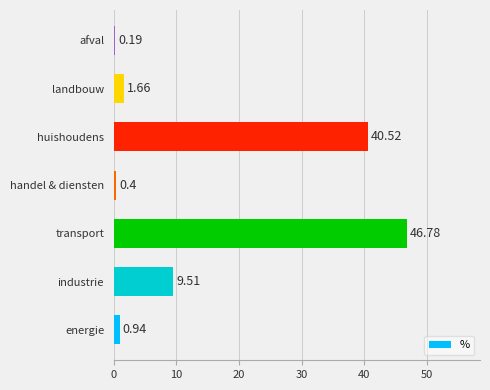

What is the change in value from huishoudens to afval?

-40.3